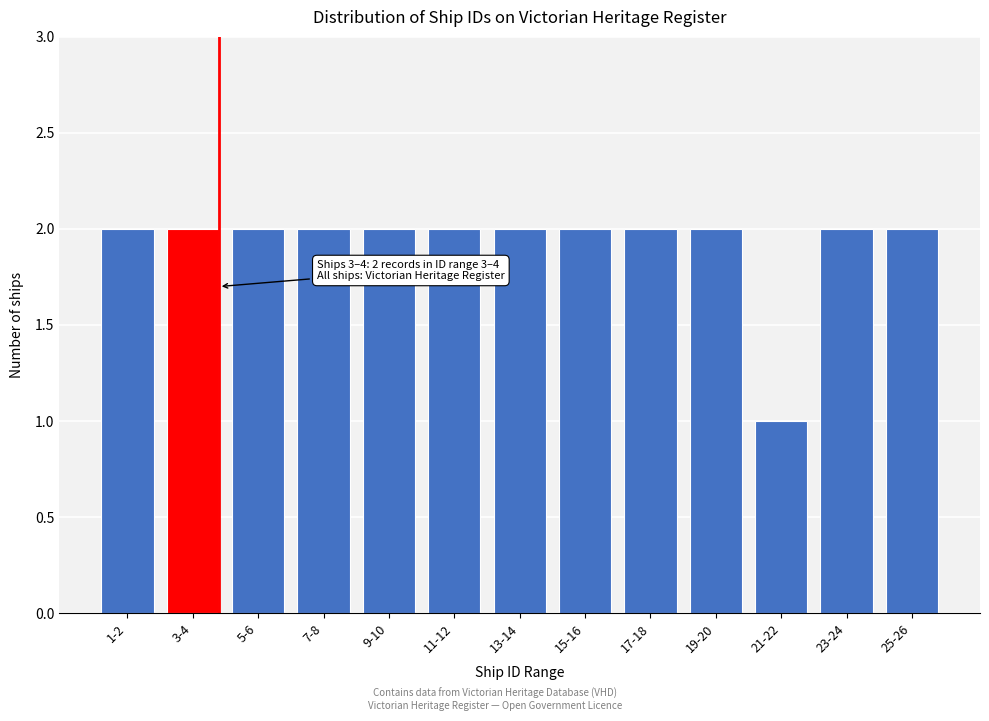

Reading left to right, what are all the values shown in this chart?

2	2	2	2	2	2	2	2	2	2	1	2	2